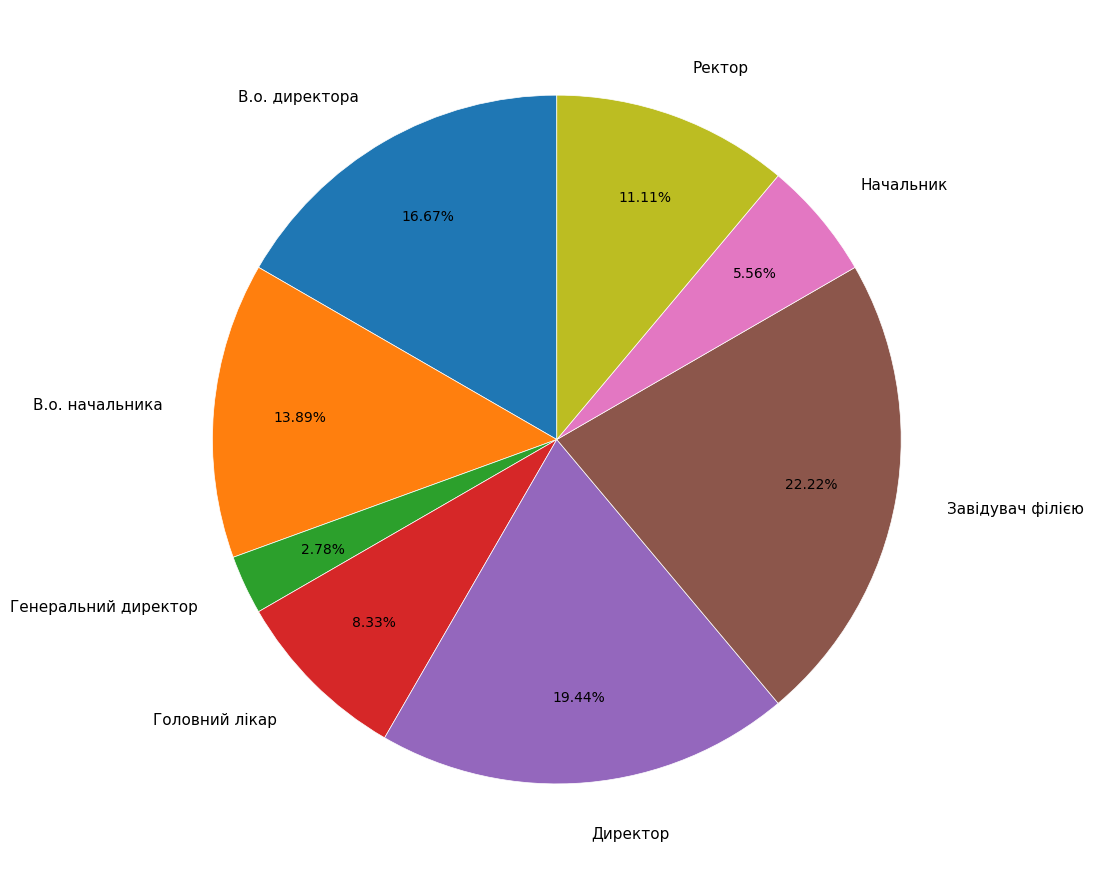

What percentage is the Директор slice, to the nearest percent?

19%